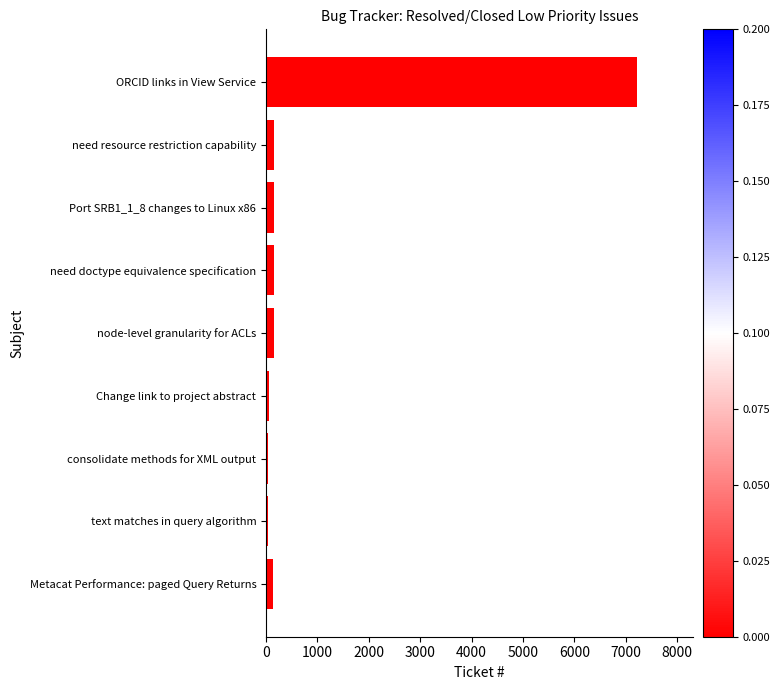

What is the difference between the maximum and minimum values?

7186